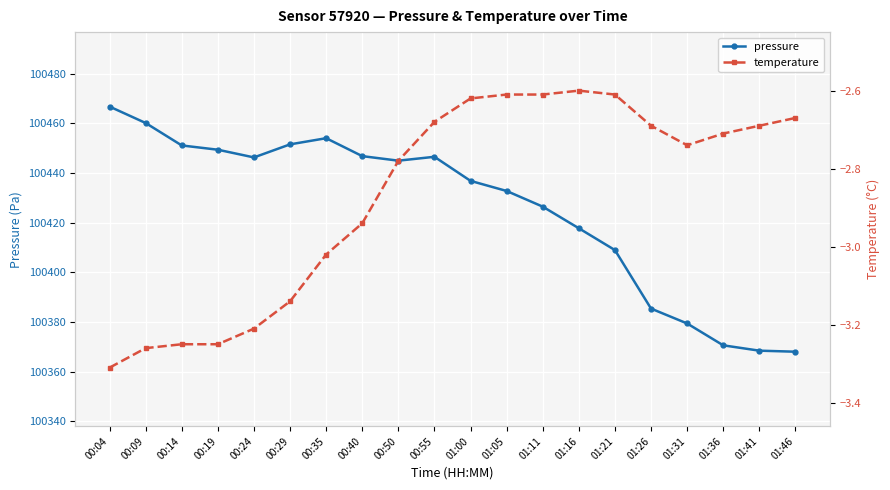

List the series in order of their overall mean, lowest first.

temperature, pressure